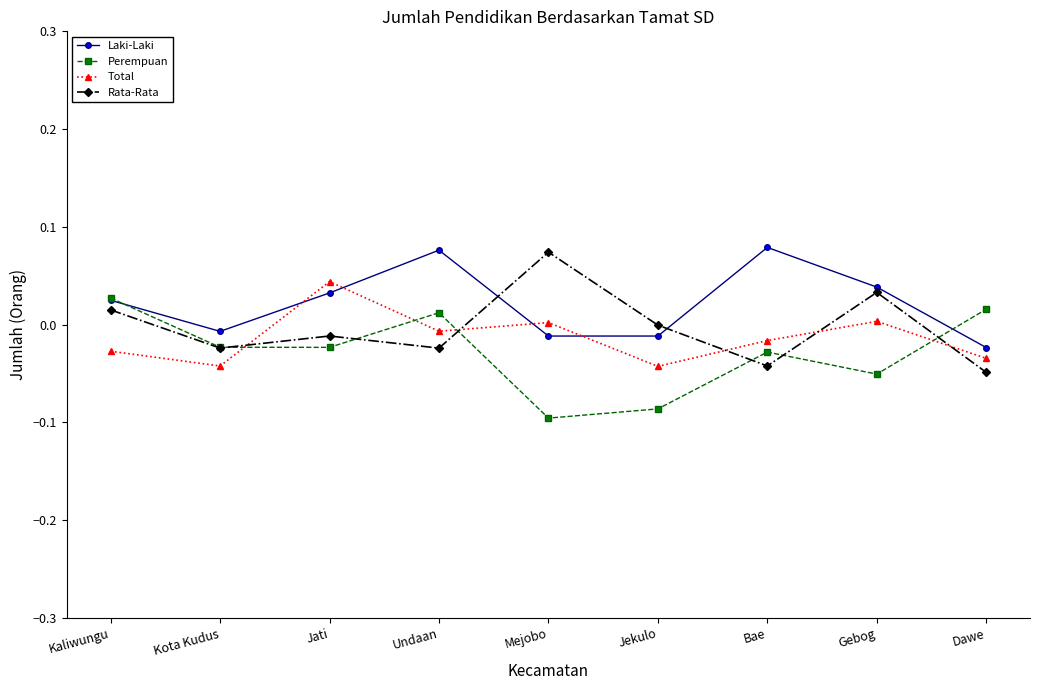

What is the label of the 7th point from the right?

Jati